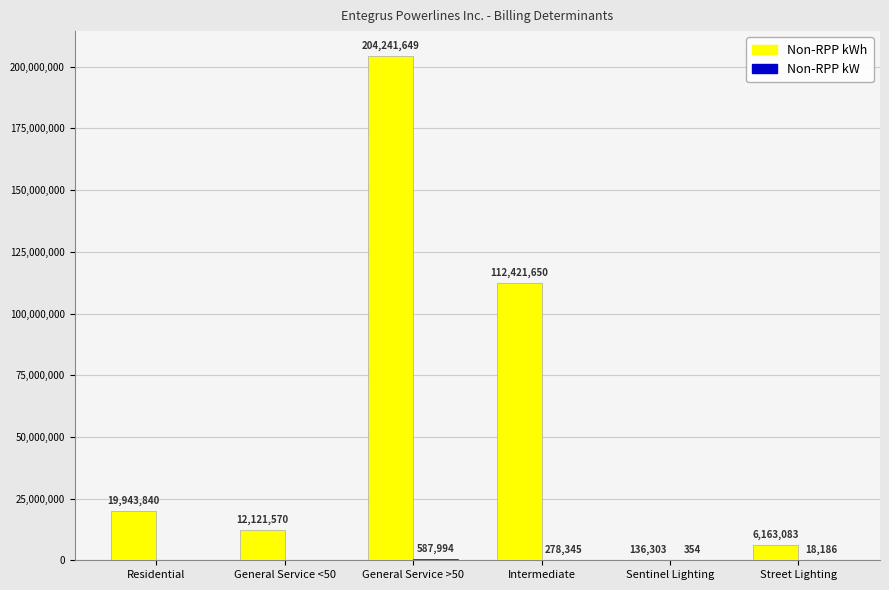

What is the greatest value displayed?

204241649